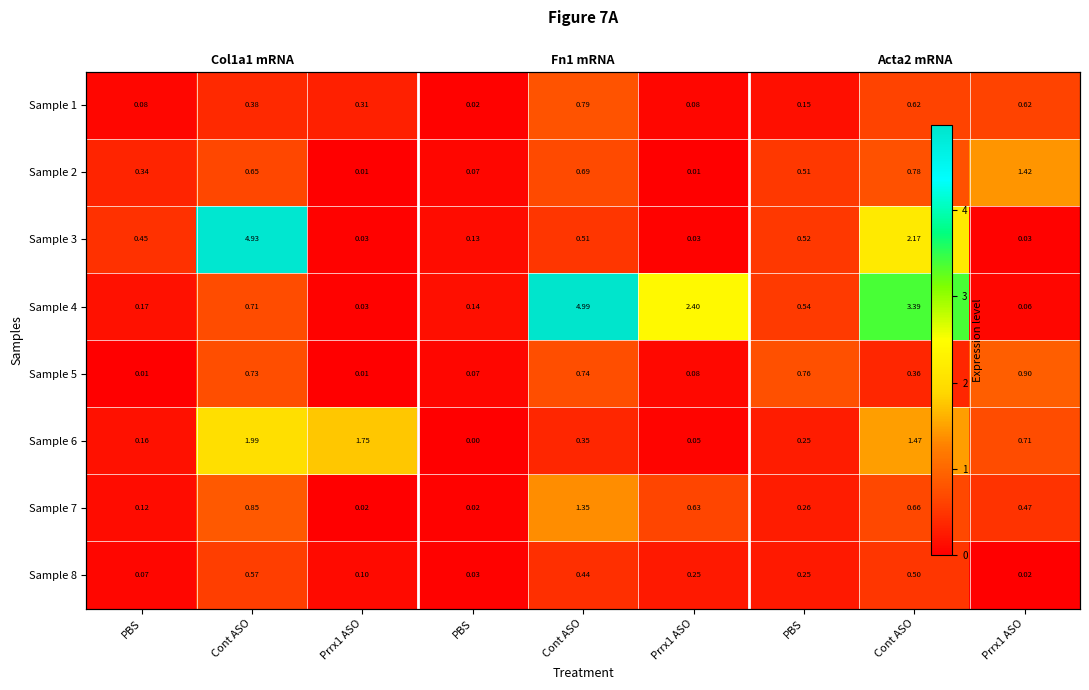

What is the difference between the maximum and minimum values in the Sample 8 series?

0.6